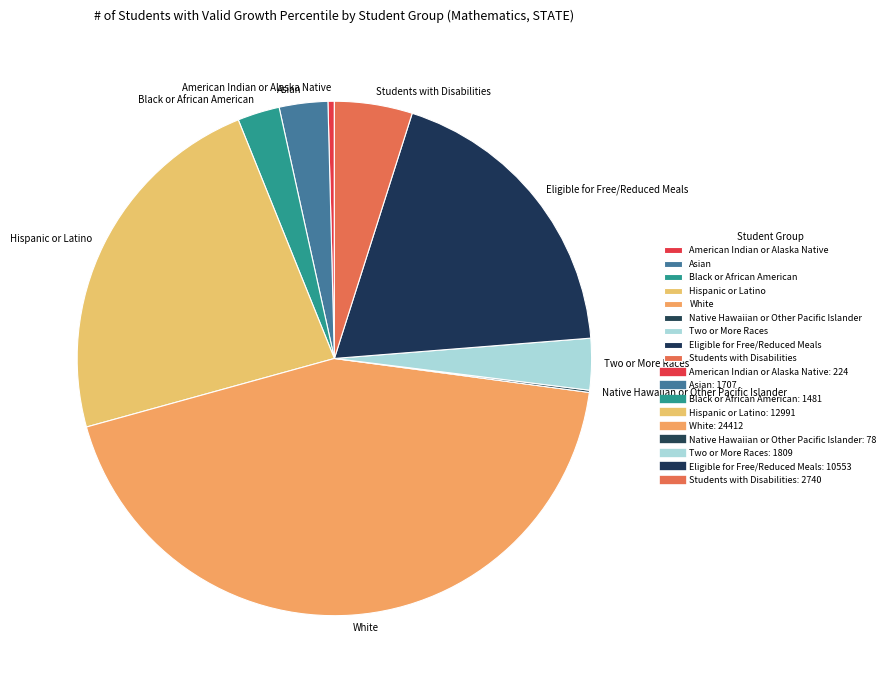

The Black or African American slice represents 3% of the pie. True or false?

True